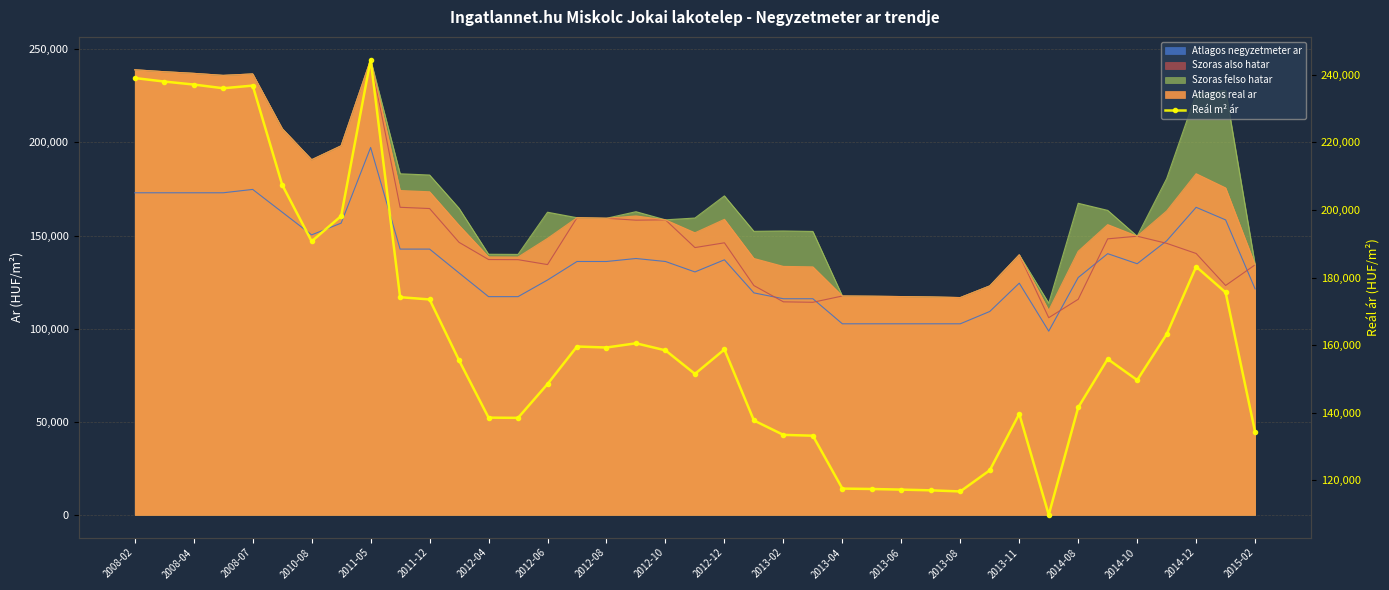

How many values exceed 155874?

19